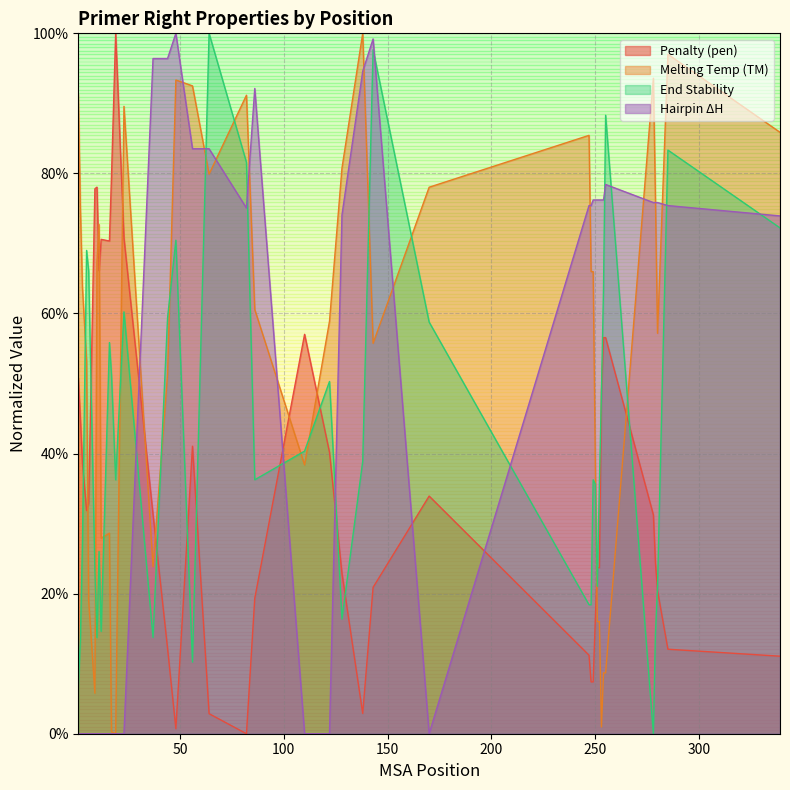

What is the value of the PRIMER_RIGHT_0_TM point at the 17th from the left?

92.5